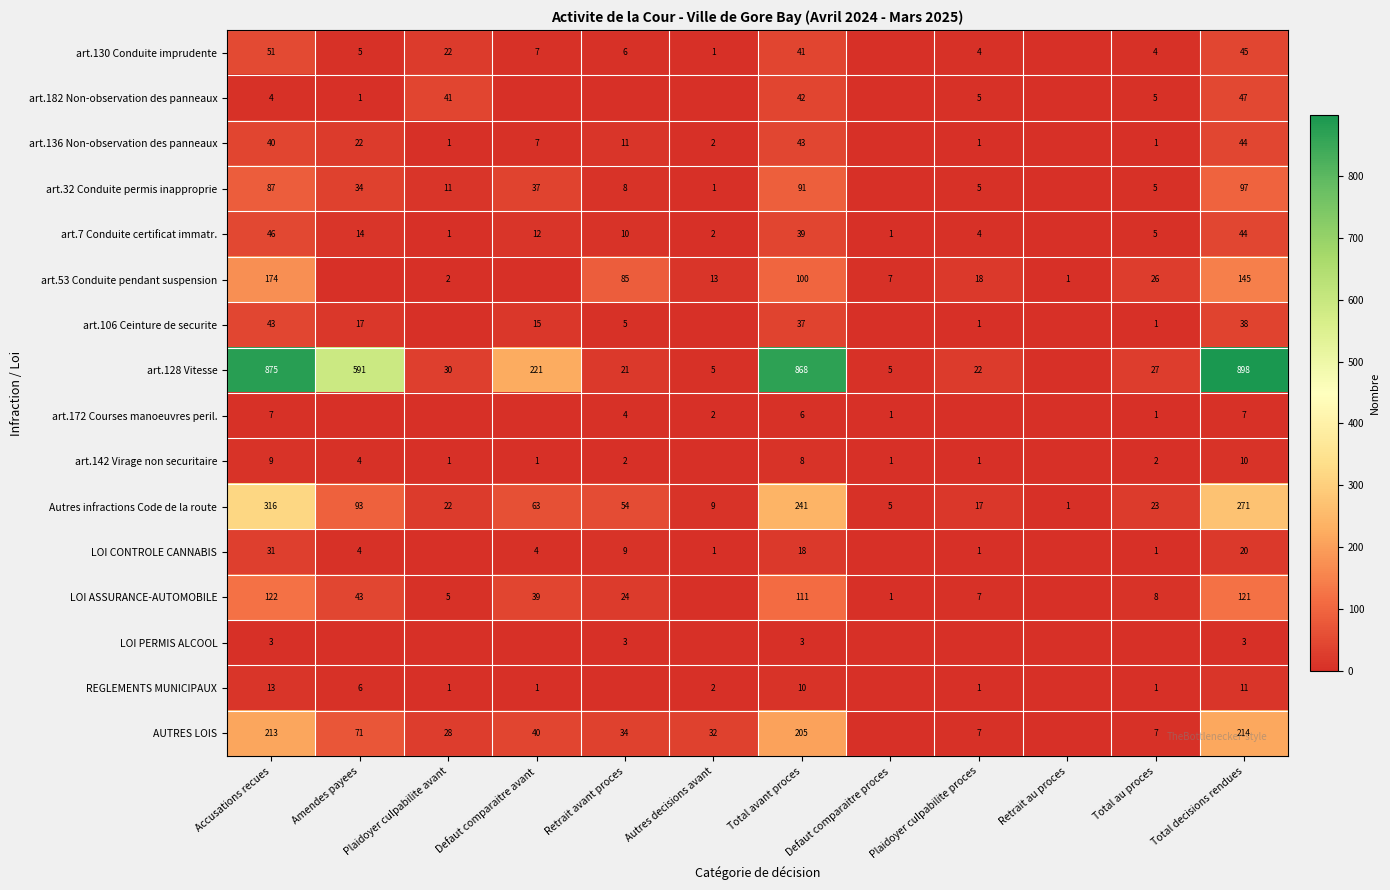

Is the value of art.128 Vitesse at Defaut comparaitre avant greater than the value of art.32 Conduite permis inapproprie at Retrait avant proces?

Yes